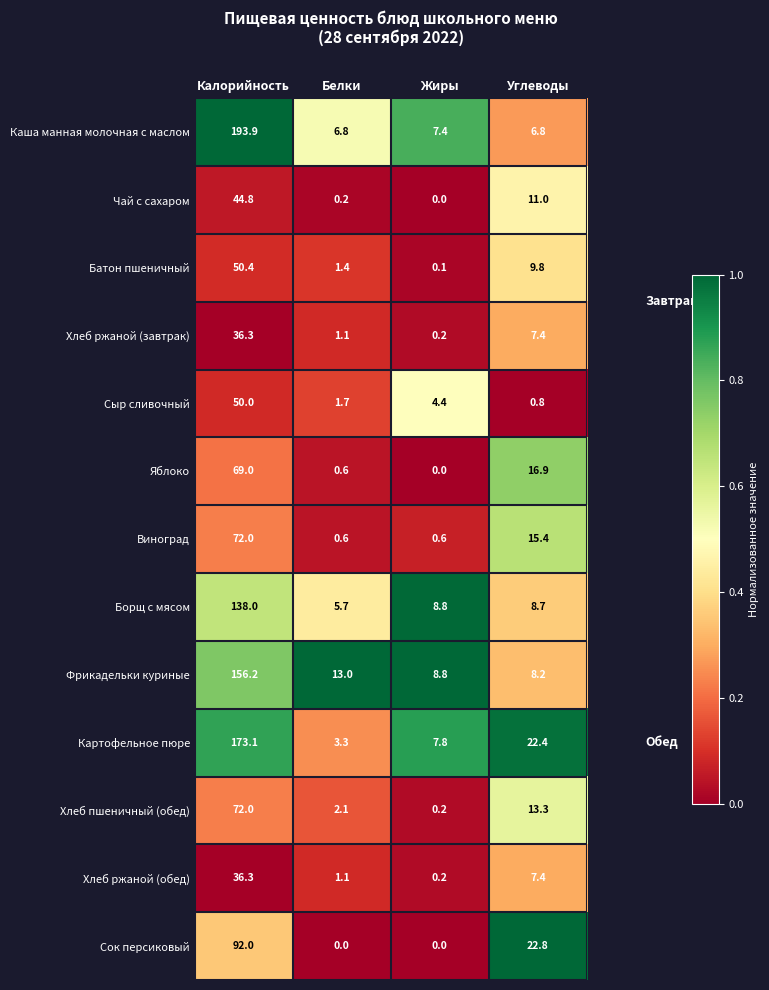

Which series has the largest total across all categories?

Каша манная молочная с маслом